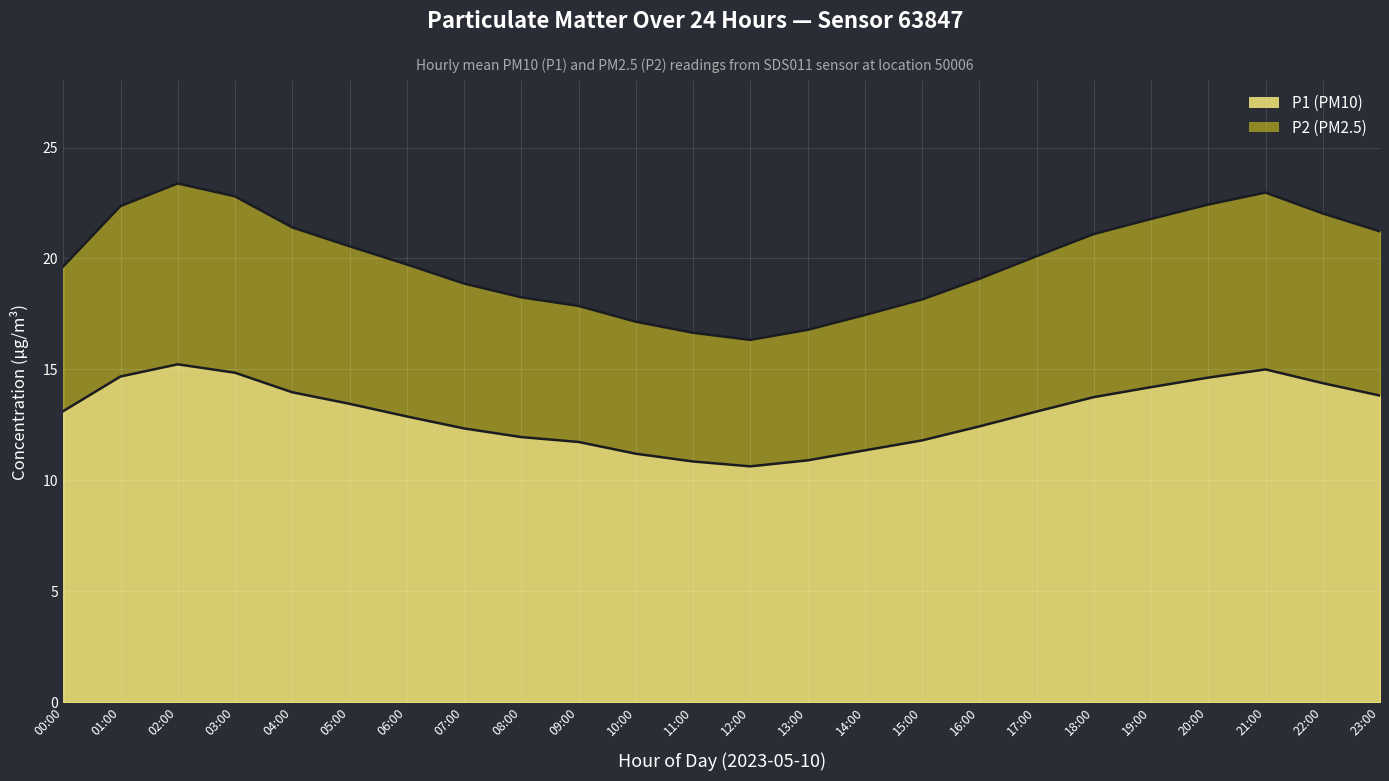

Is it true that P1 equals 19.1 at 23:00?

False